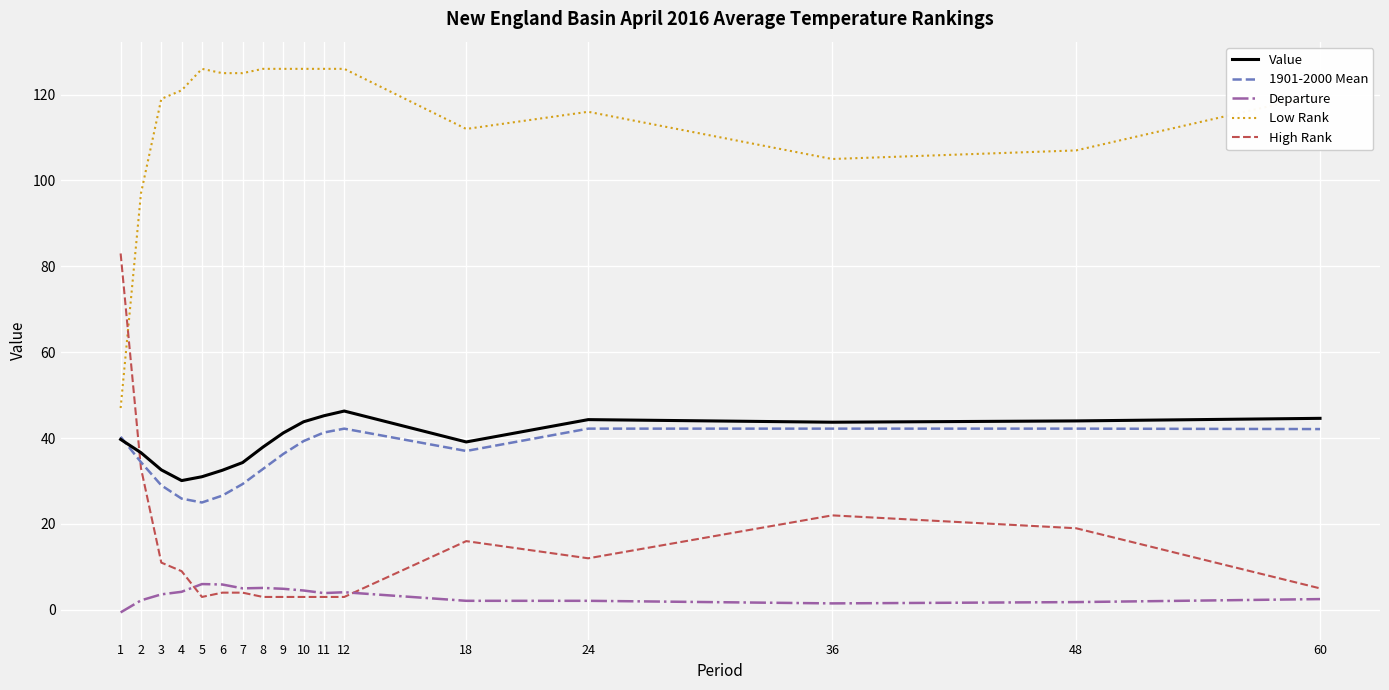

What is the lowest value of the Low Rank series?

47.0